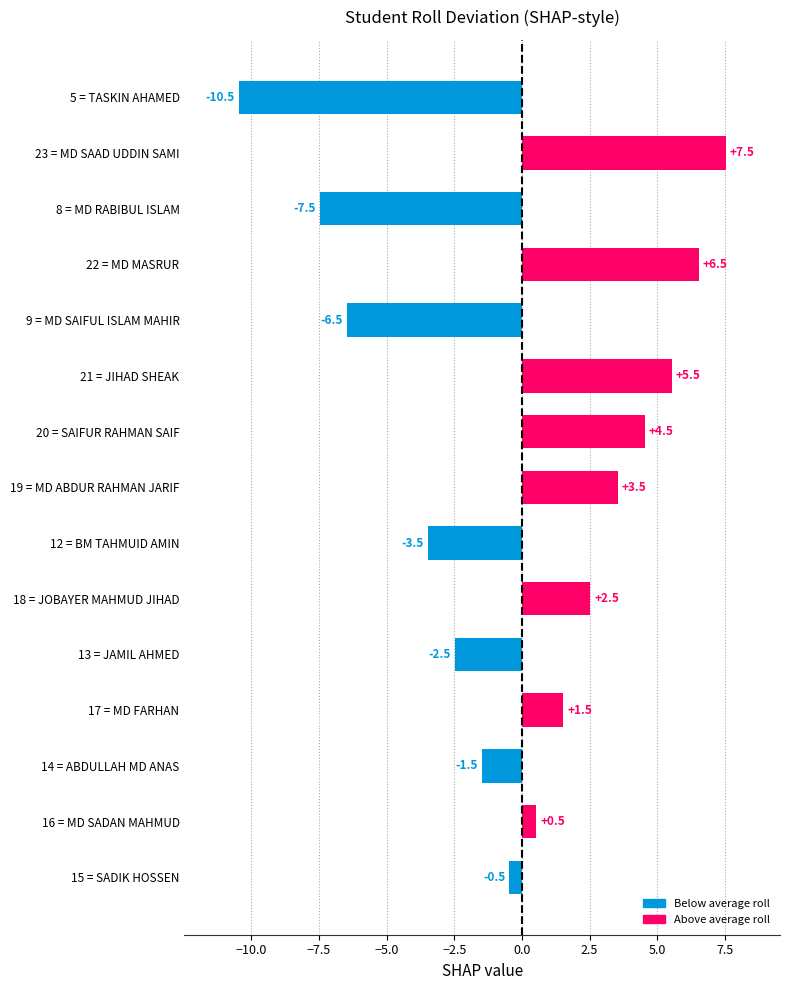

The value at 5 = TASKIN AHAMED is -10.5. True or false?

True